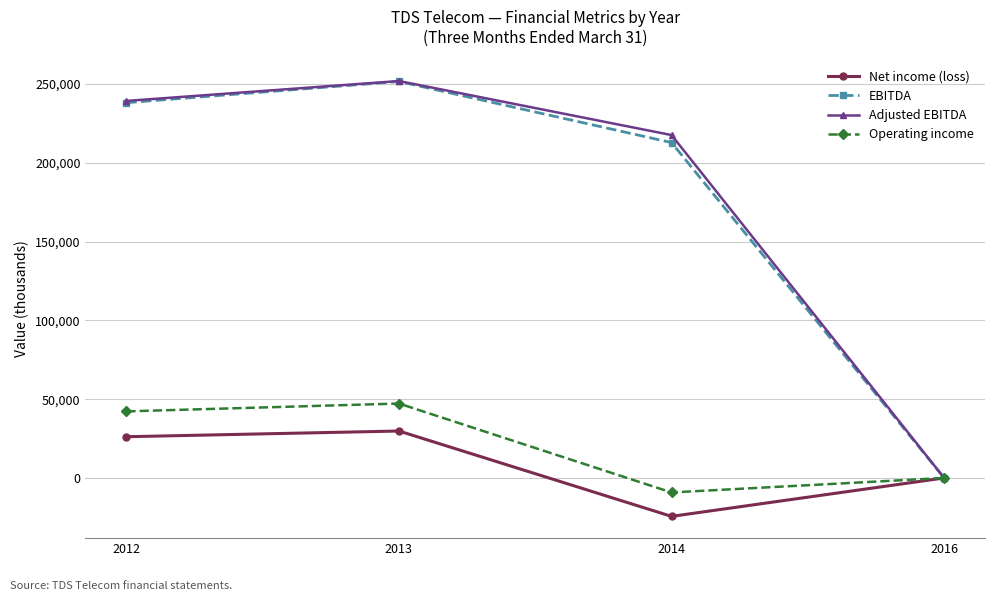

How many interior local valleys does the Operating income series have?

1